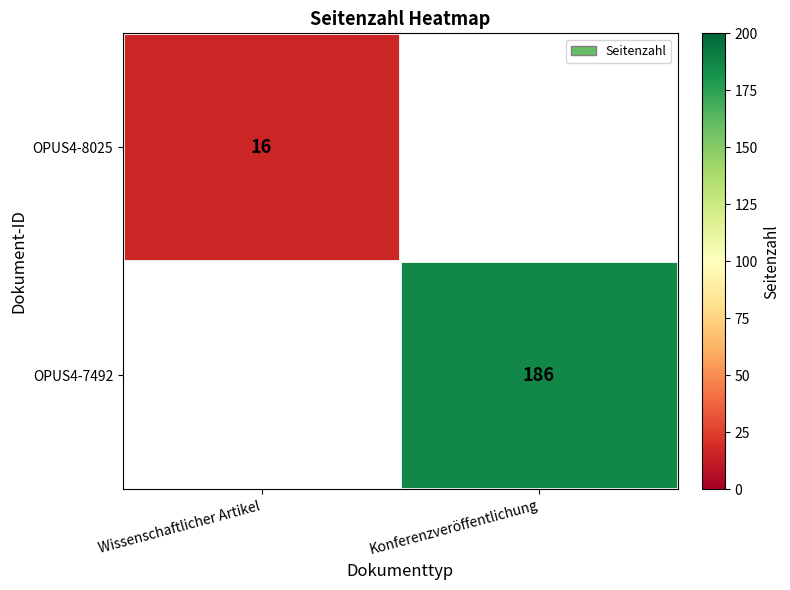

The OPUS4-8025 series shows 26 at Wissenschaftlicher Artikel. True or false?

False